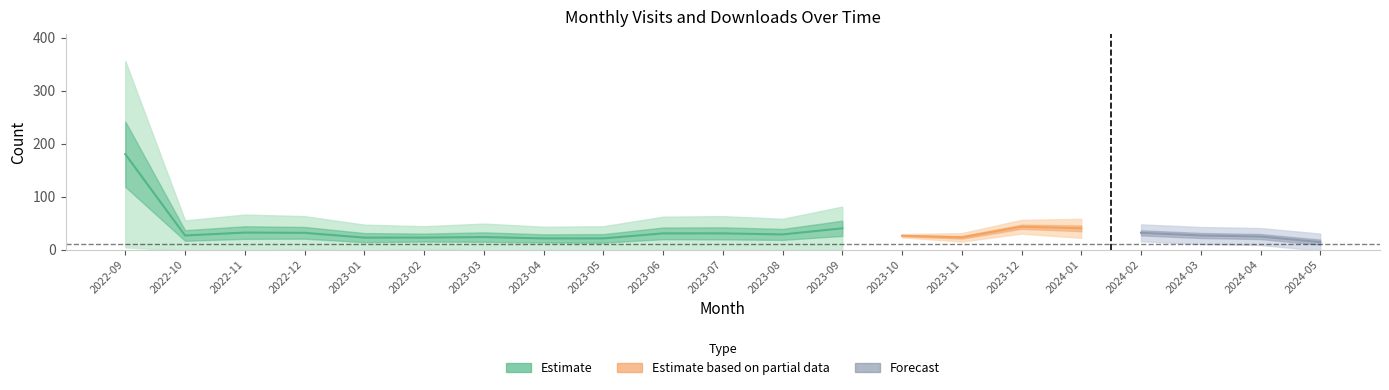

True or false: monthly_download_resource and monthly_visit intersect in this chart.

False